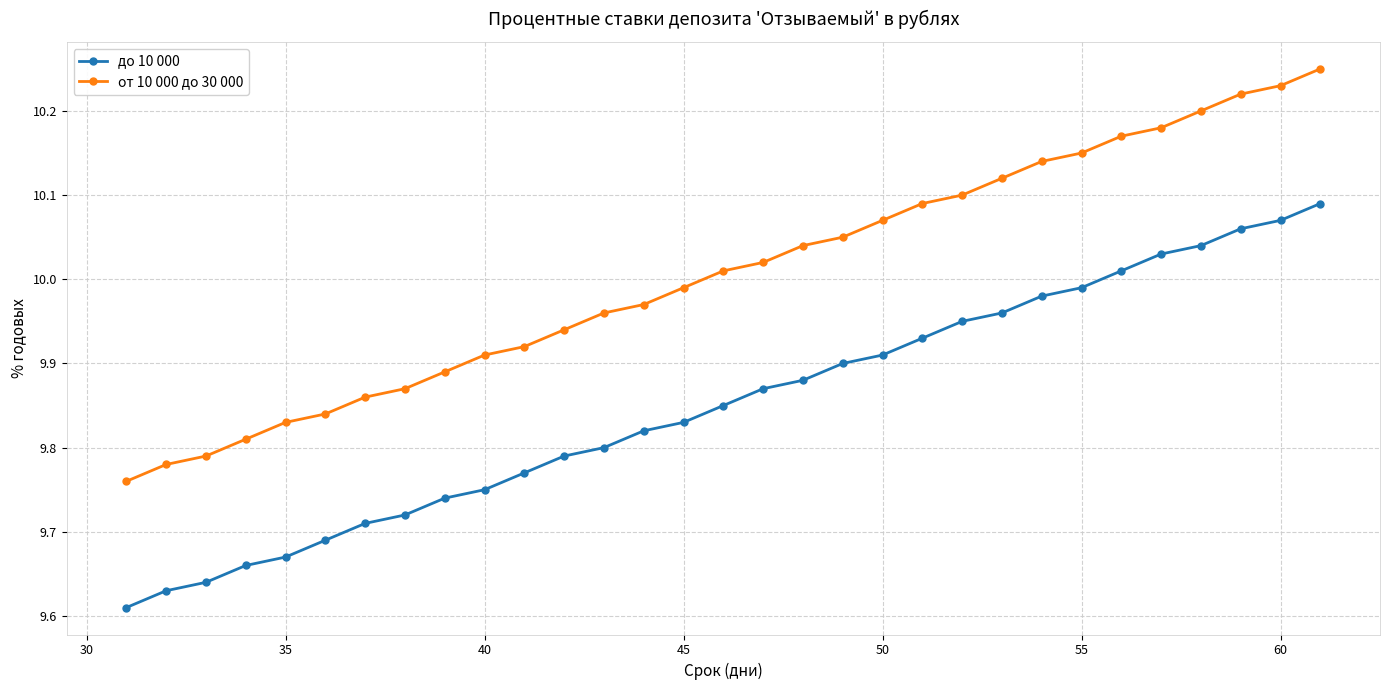

Which series has the largest total across all categories?

от 10 000 до 30 000